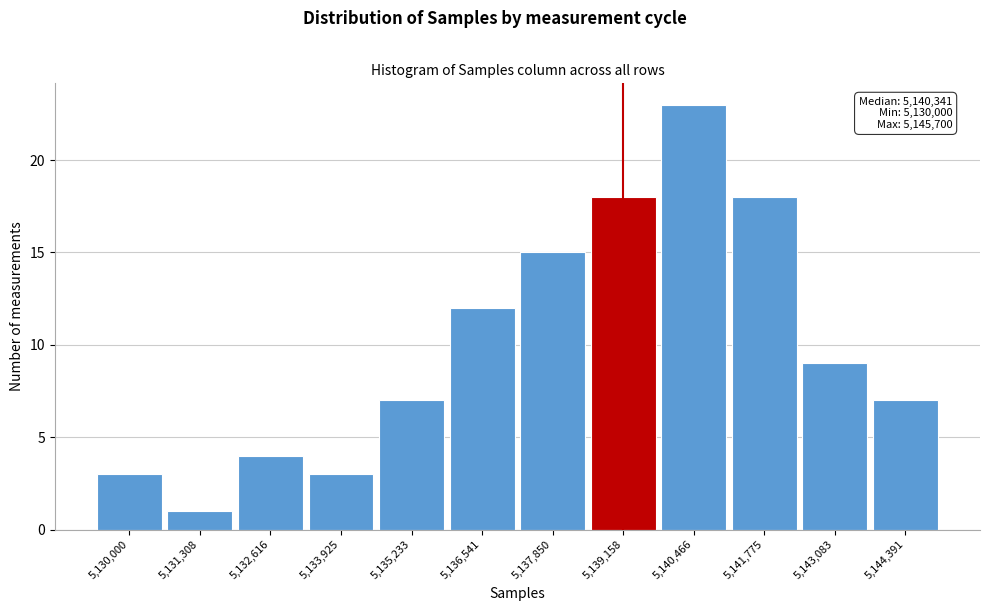

Reading left to right, transcribe all the data shown in this chart.

5,130,000=3	5,131,308=1	5,132,616=4	5,133,925=3	5,135,233=7	5,136,541=12	5,137,850=15	5,139,158=18	5,140,466=23	5,141,775=18	5,143,083=9	5,144,391=7